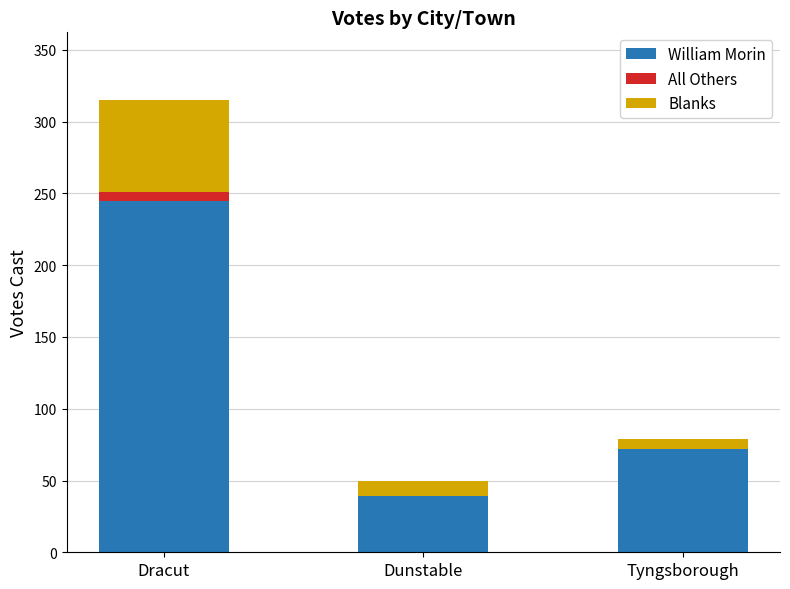

What is the sum of all William Morin values?

356